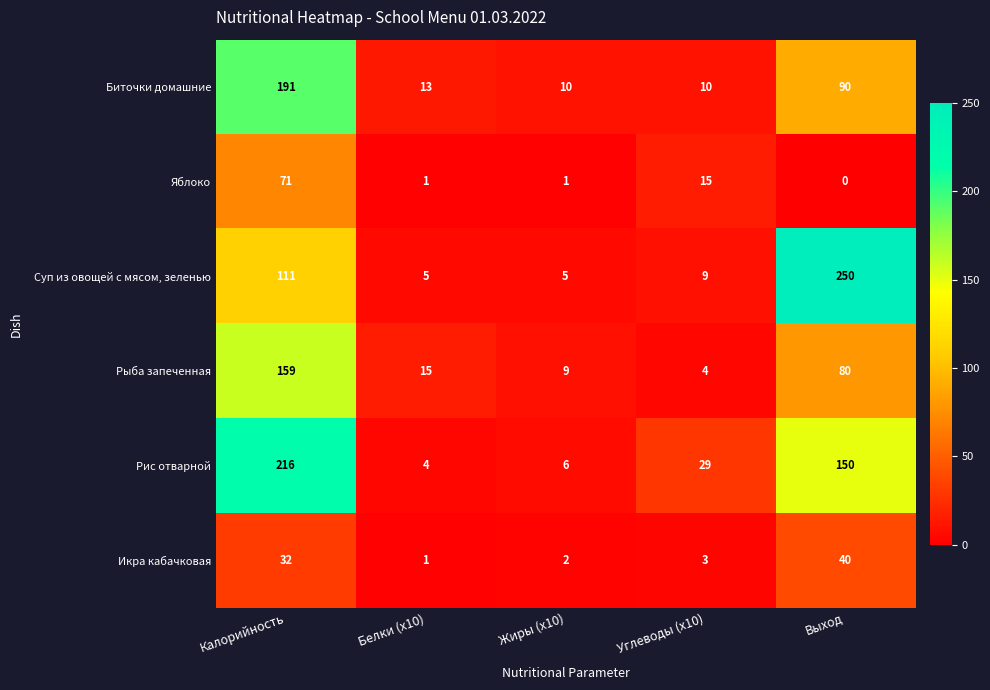

What is the minimum value for Суп из овощей с мясом, зеленью?

5